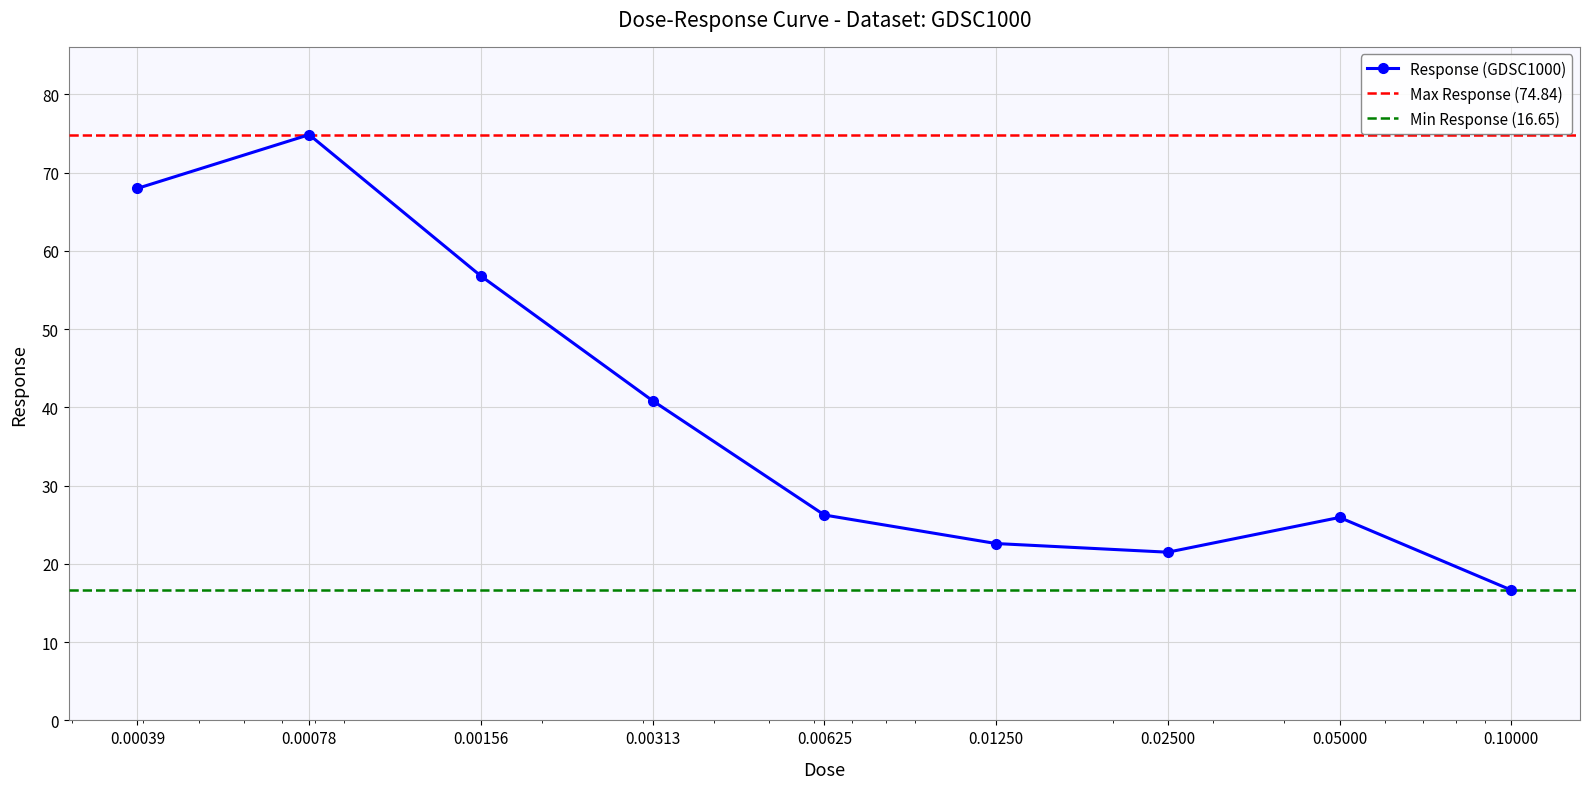

What is the difference between the values at 0.00625 and 0.05?

0.3